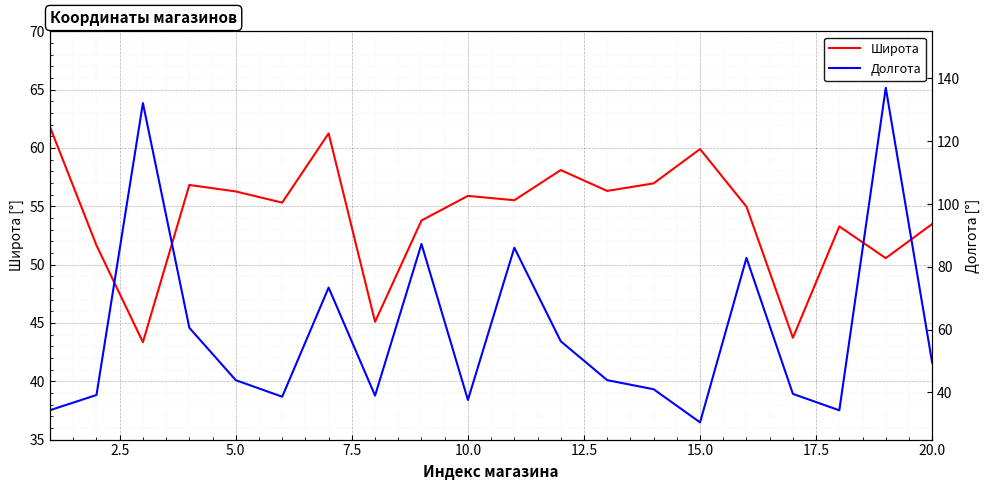

Reading left to right, list all the values displayed in this chart.

Широта: 61.8	51.6	43.3	56.8	56.3	55.3	61.3	45.1	53.8	55.9	55.5	58.1	56.3	57.0	59.9	55.0	43.7	53.3	50.6	53.5
Долгота: 34.4	39.2	132.2	60.6	43.9	38.6	73.4	39.0	87.3	37.6	86.1	56.3	43.9	41.0	30.5	82.9	39.5	34.3	137.0	49.5